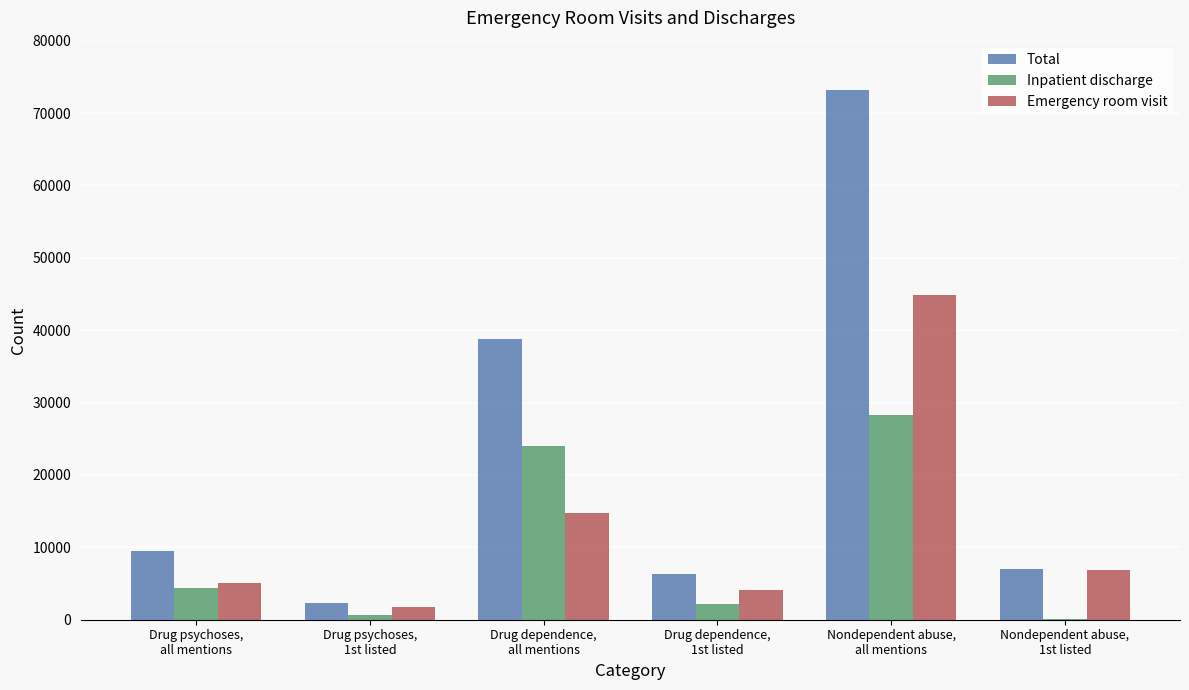

What is the sum of all Inpatient discharge values?

59711